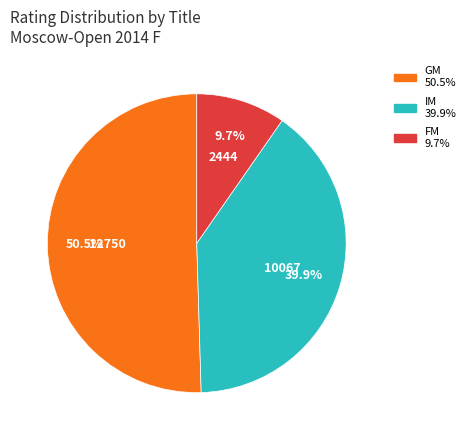

Approximately how many times larger is the value at IM compared to FM?

4.1